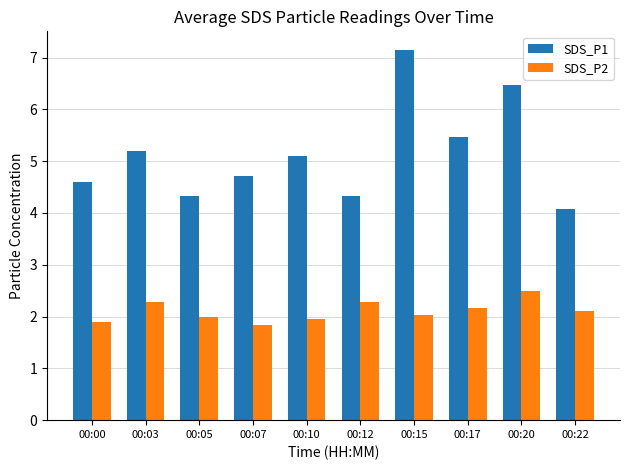

How many categories are shown in the chart?

10